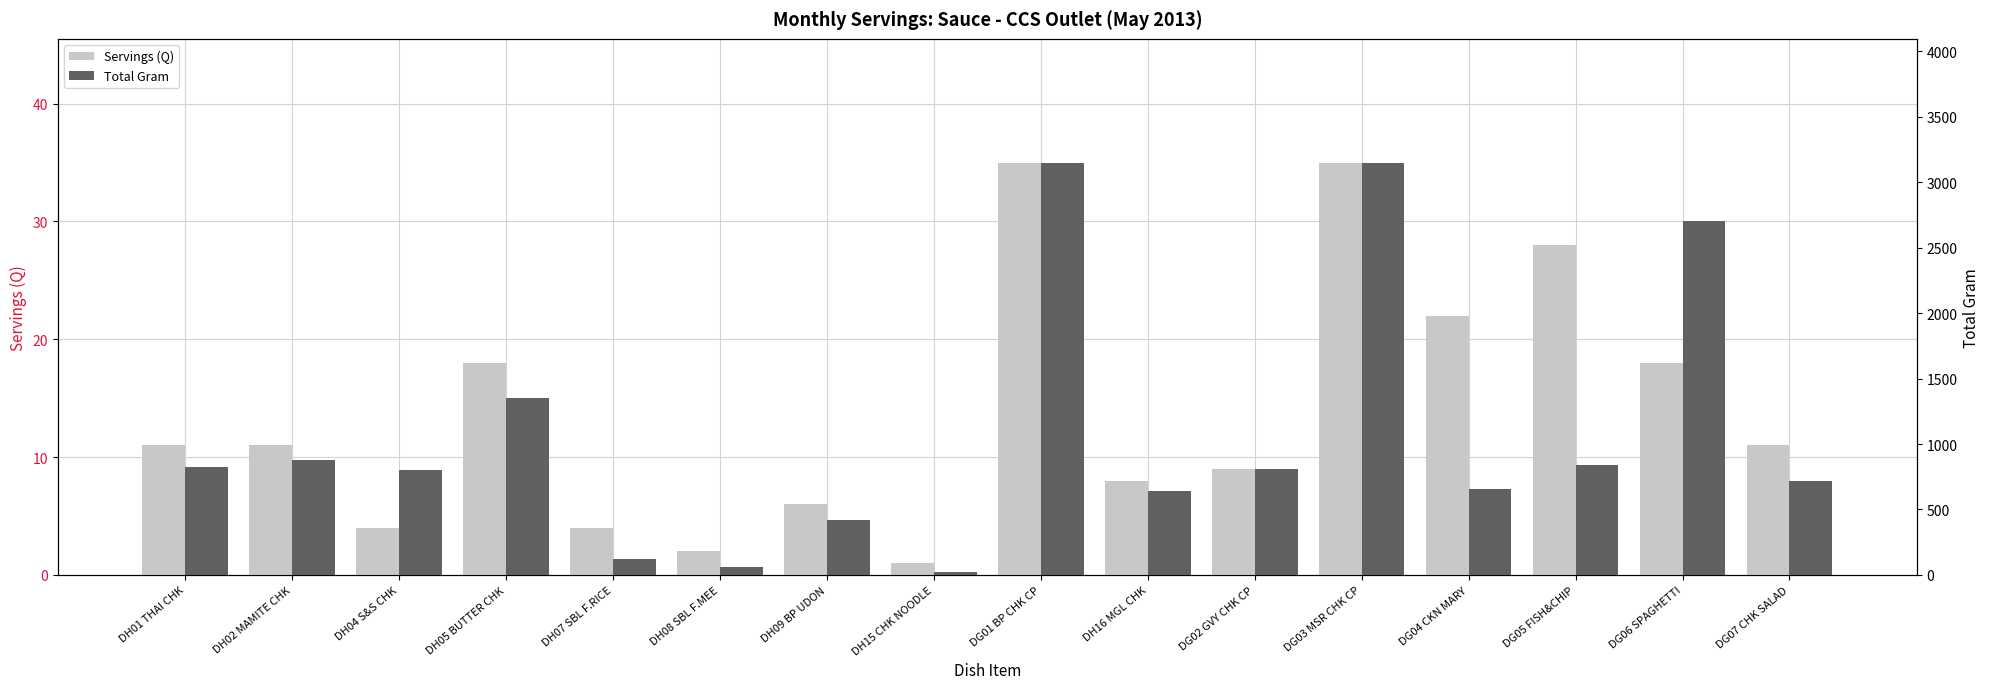

Reading right to left, extract all data points from this chart.

Servings (Q): DG07 CHK SALAD=11	DG06 SPAGHETTI=18	DG05 FISH&CHIP=28	DG04 CKN MARY=22	DG03 MSR CHK CP=35	DG02 GVY CHK CP=9	DH16 MGL CHK=8	DG01 BP CHK CP=35	DH15 CHK NOODLE=1	DH09 BP UDON=6	DH08 SBL F.MEE=2	DH07 SBL F.RICE=4	DH05 BUTTER CHK=18	DH04 S&S CHK=4	DH02 MAMITE CHK=11	DH01 THAI CHK=11
Total Gram: DG07 CHK SALAD=715	DG06 SPAGHETTI=2700	DG05 FISH&CHIP=840	DG04 CKN MARY=660	DG03 MSR CHK CP=3150	DG02 GVY CHK CP=810	DH16 MGL CHK=640	DG01 BP CHK CP=3150	DH15 CHK NOODLE=25	DH09 BP UDON=420	DH08 SBL F.MEE=60	DH07 SBL F.RICE=120	DH05 BUTTER CHK=1350	DH04 S&S CHK=800	DH02 MAMITE CHK=880	DH01 THAI CHK=825